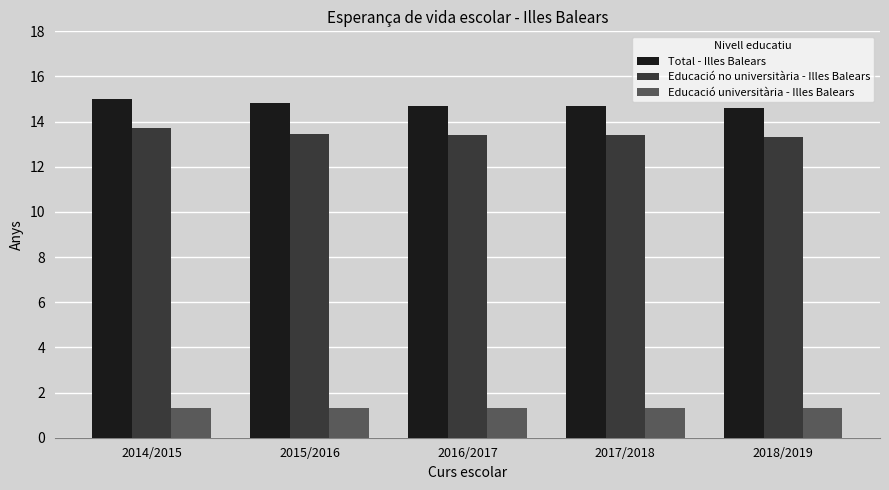

What position from the left is 2018/2019?

5